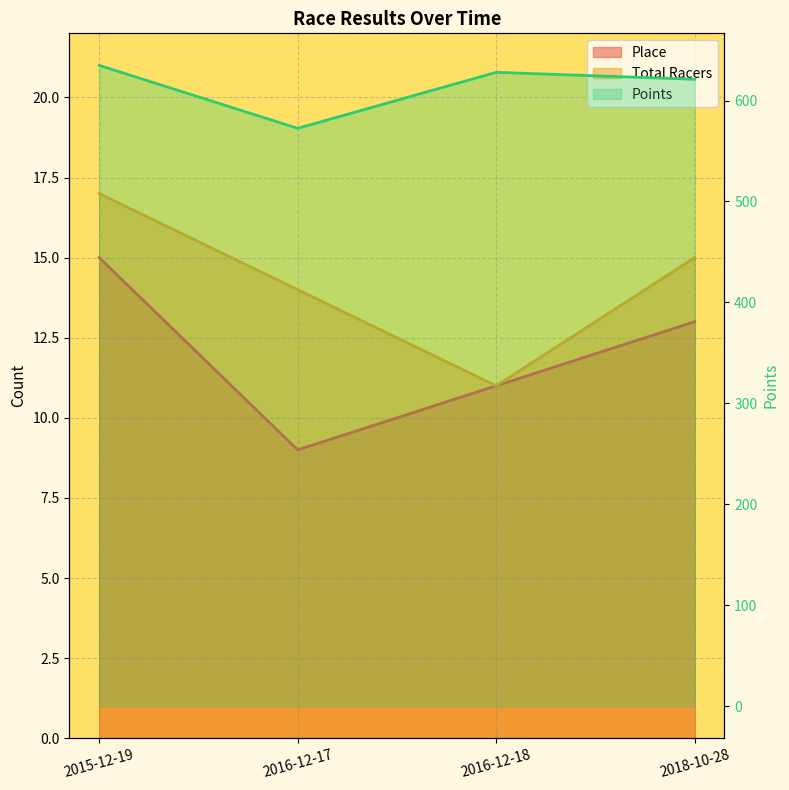

Rank the categories by Points value from highest to lowest.

2015-12-19, 2016-12-18, 2018-10-28, 2016-12-17